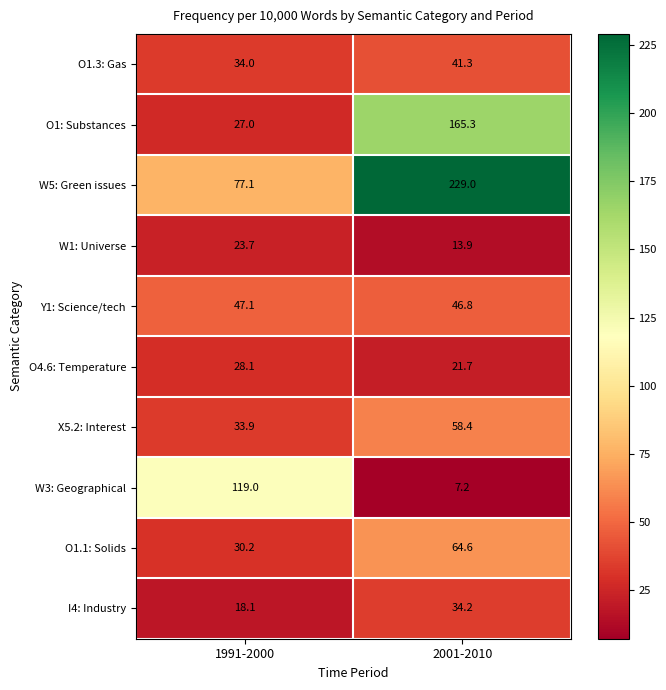

Which series has the largest total across all categories?

W5: Green issues